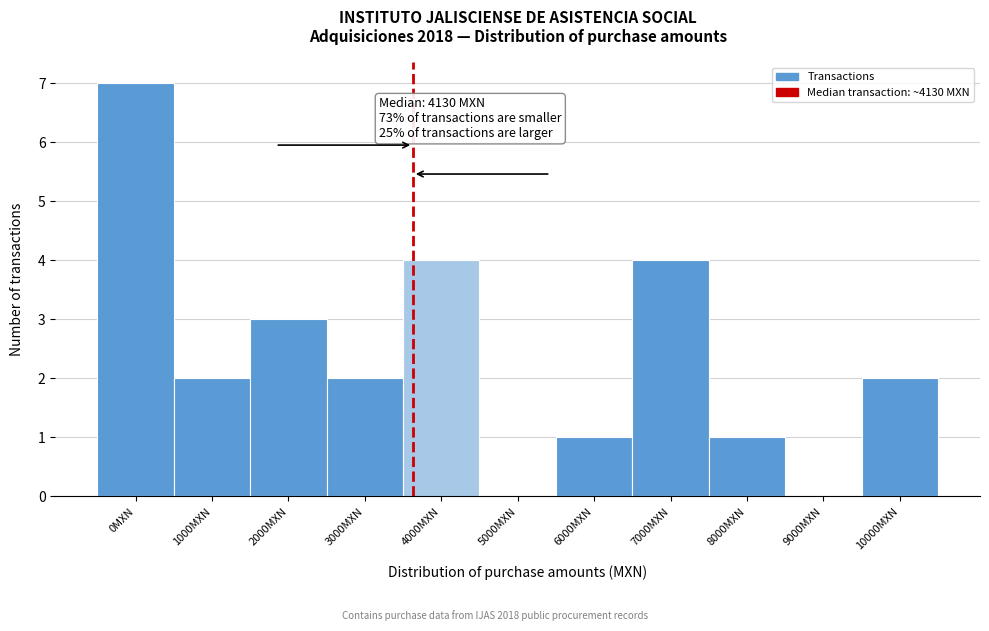

Reading right to left, what are all the values shown in this chart?

10000MXN=2	9000MXN=0	8000MXN=1	7000MXN=4	6000MXN=1	5000MXN=0	4000MXN=4	3000MXN=2	2000MXN=3	1000MXN=2	0MXN=7